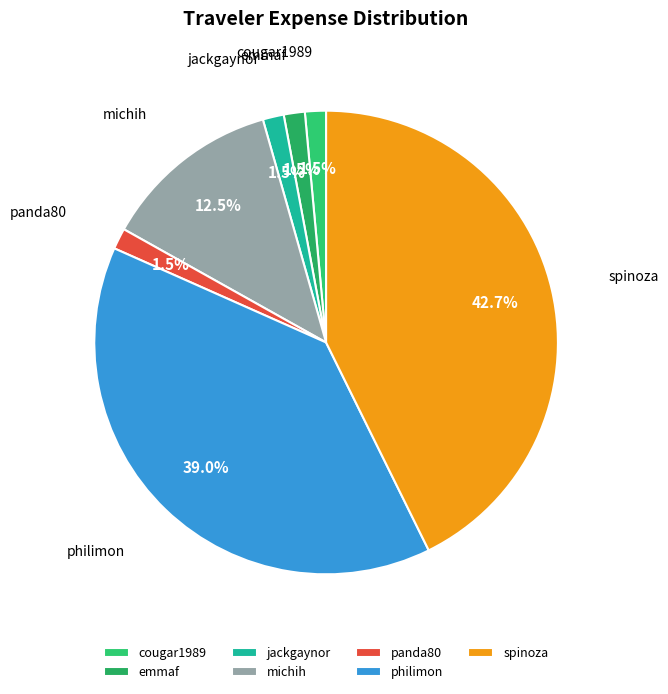

Which category has the biggest portion of the pie?

spinoza